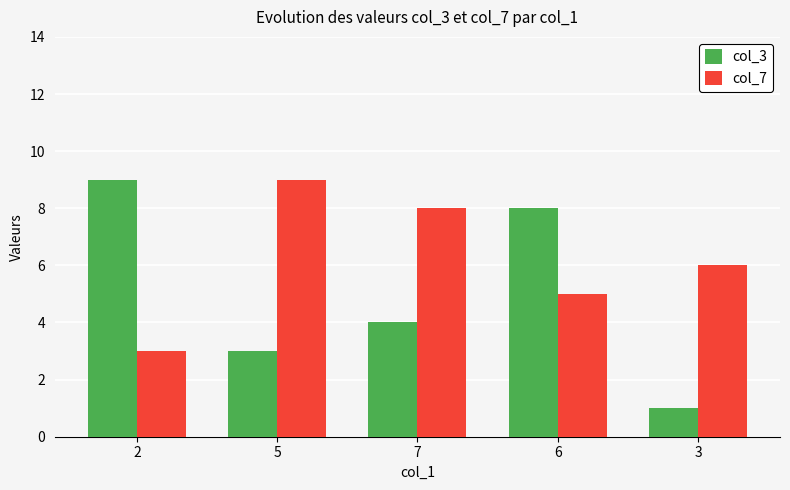

What is the greatest value displayed?

9